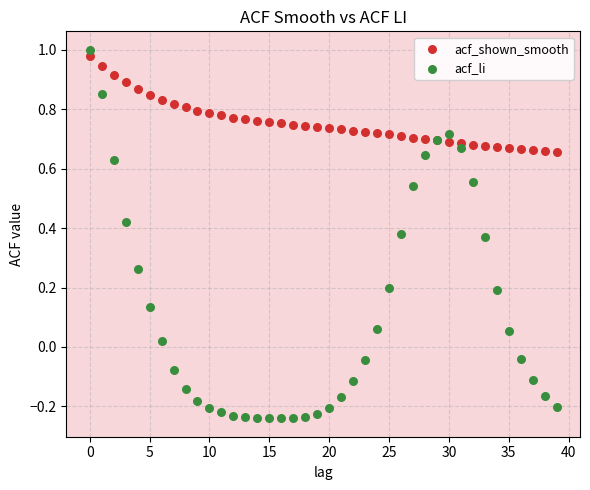

Which series contains the lowest Y value?

acf_li